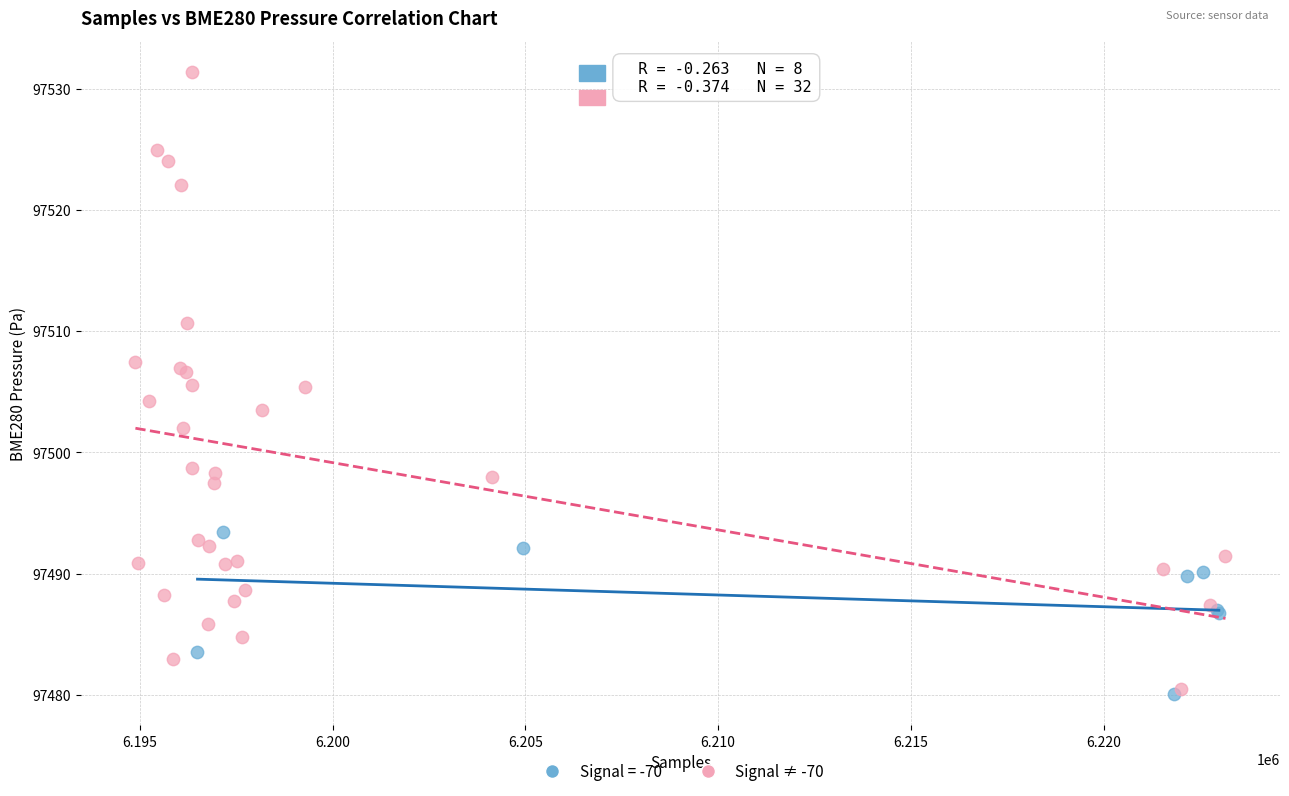

Which series has the widest spread of Y values?

Signal ≠ -70